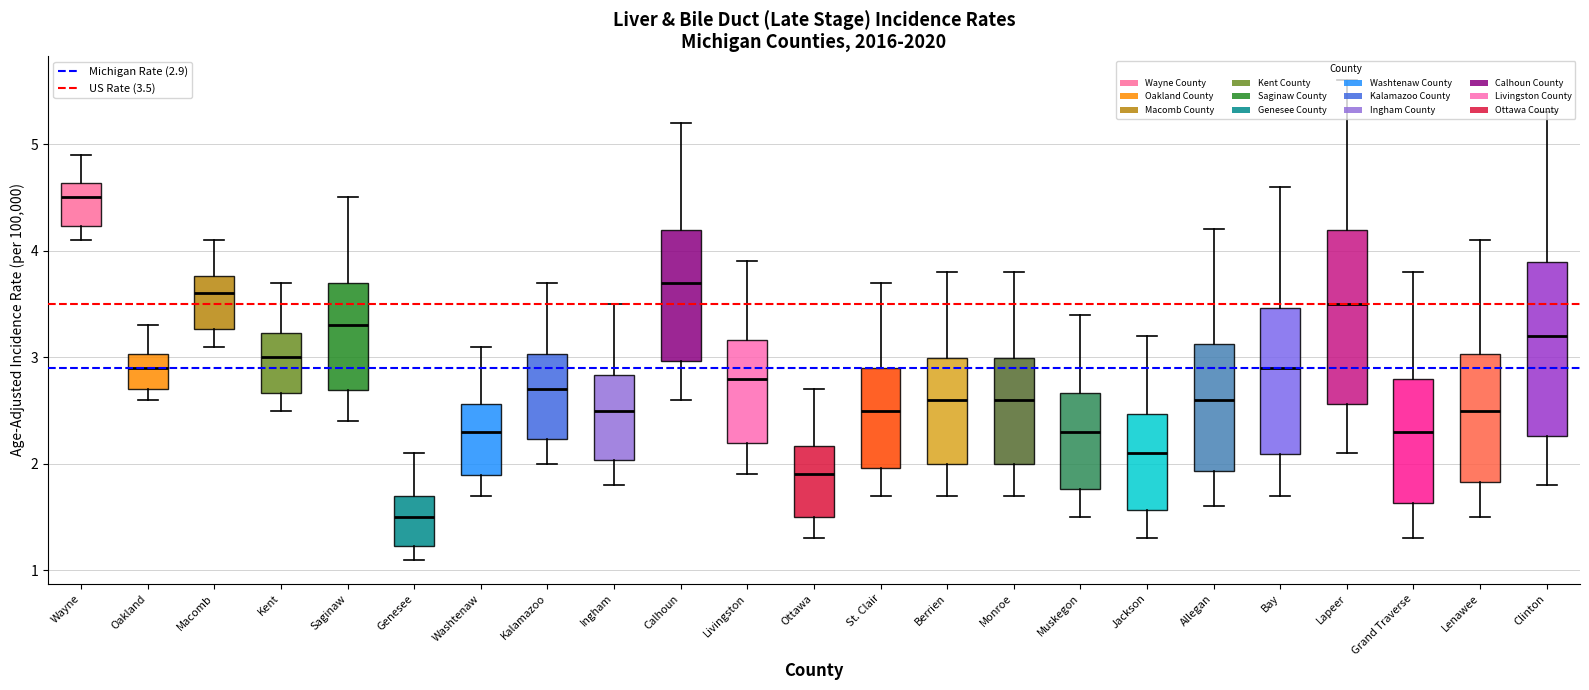

Which box's median line is the highest?

Wayne